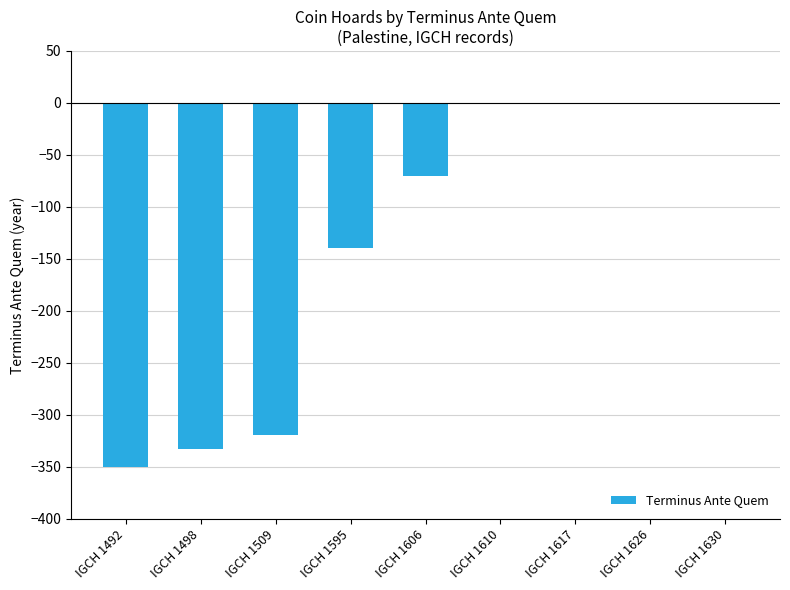

What is the sum of all values?

-1217